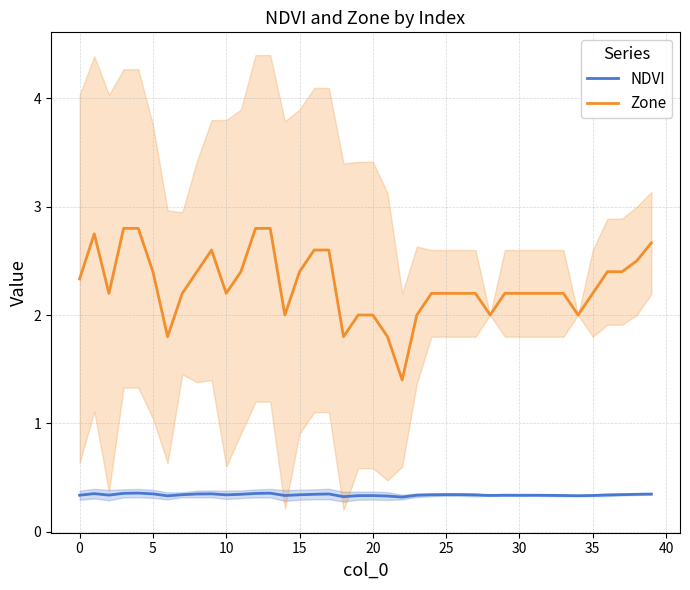

True or false: NDVI and Zone intersect in this chart.

False